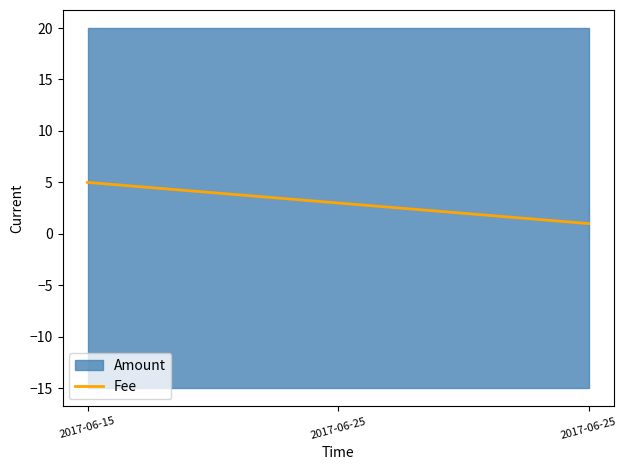

The chart shows a value of 5 at 2017-06-15. True or false?

True